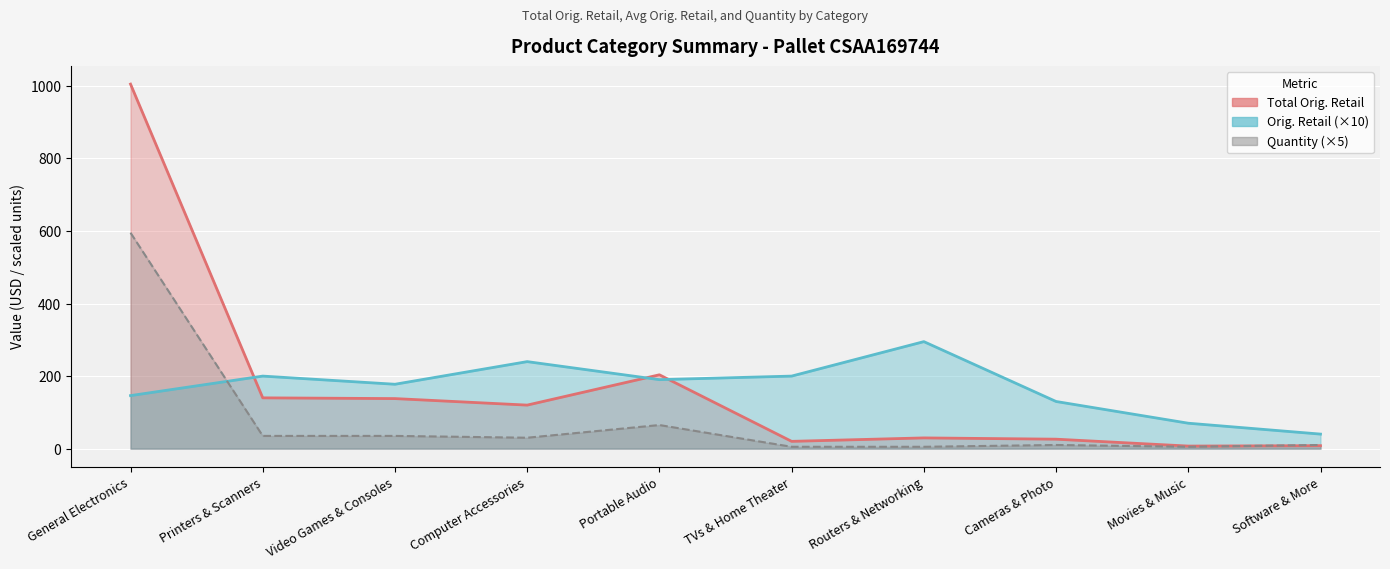

Rank the series at Routers & Networking from highest to lowest value.

Orig. Retail, Total Orig. Retail, Quantity